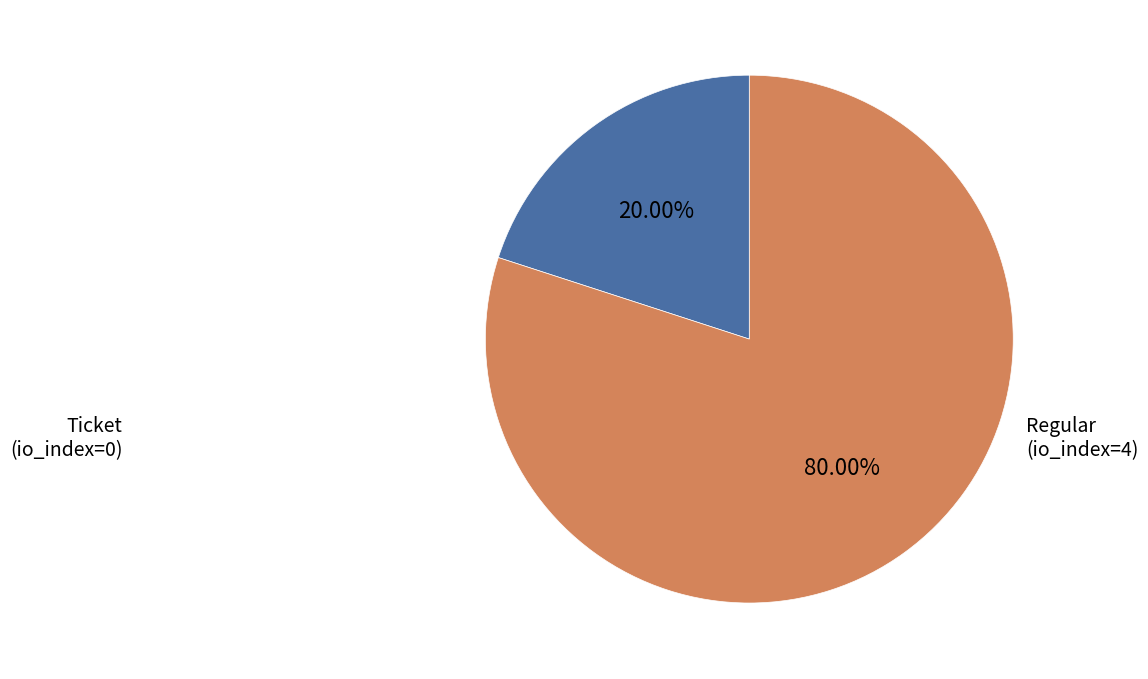

Is there any slice that represents more than half of the pie?

Yes